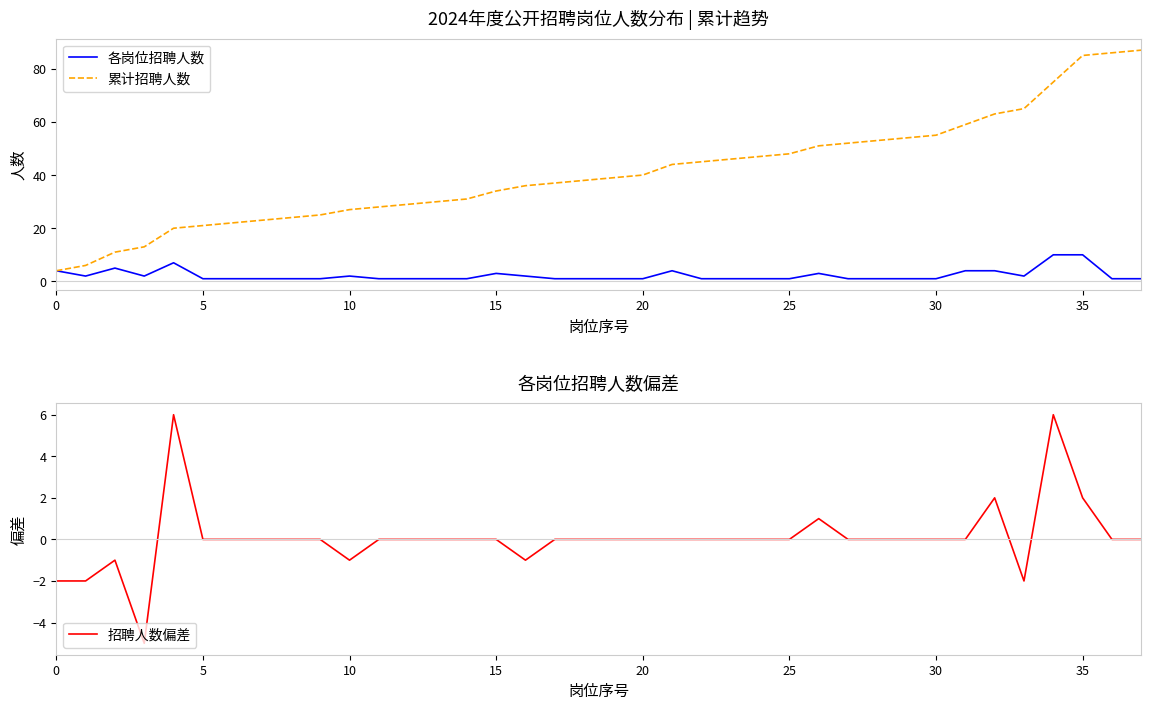

True or false: 各岗位招聘人数 and 累计招聘人数 cross at least once.

False